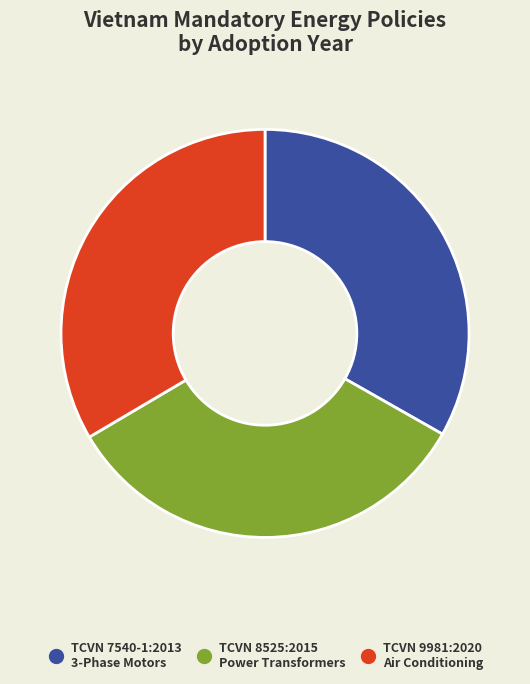

Approximately how many times larger is the value at TCVN 7540-1:2013 3-Phase Motors compared to TCVN 9981:2020 Air Conditioning?

1.0